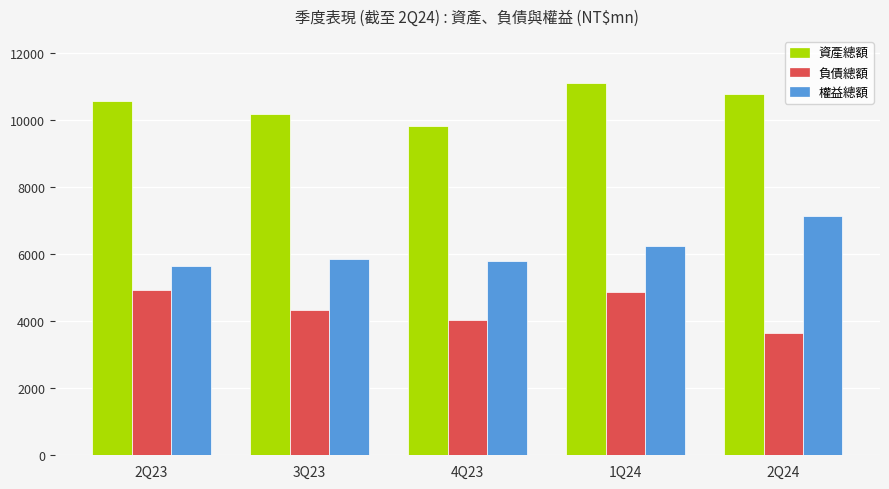

List the series in order of their peak value, lowest first.

負債總額, 權益總額, 資產總額